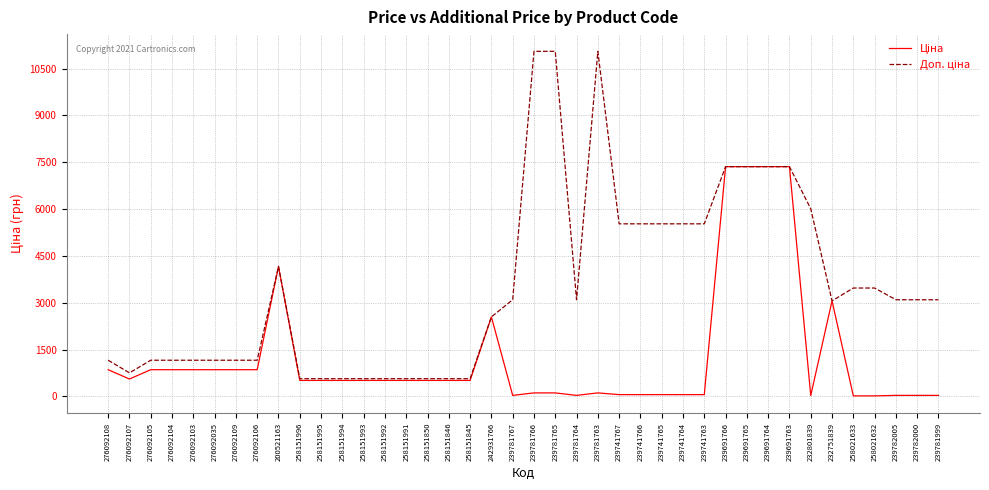

What is the spread (max minus min) of values at 258151994?

55.5